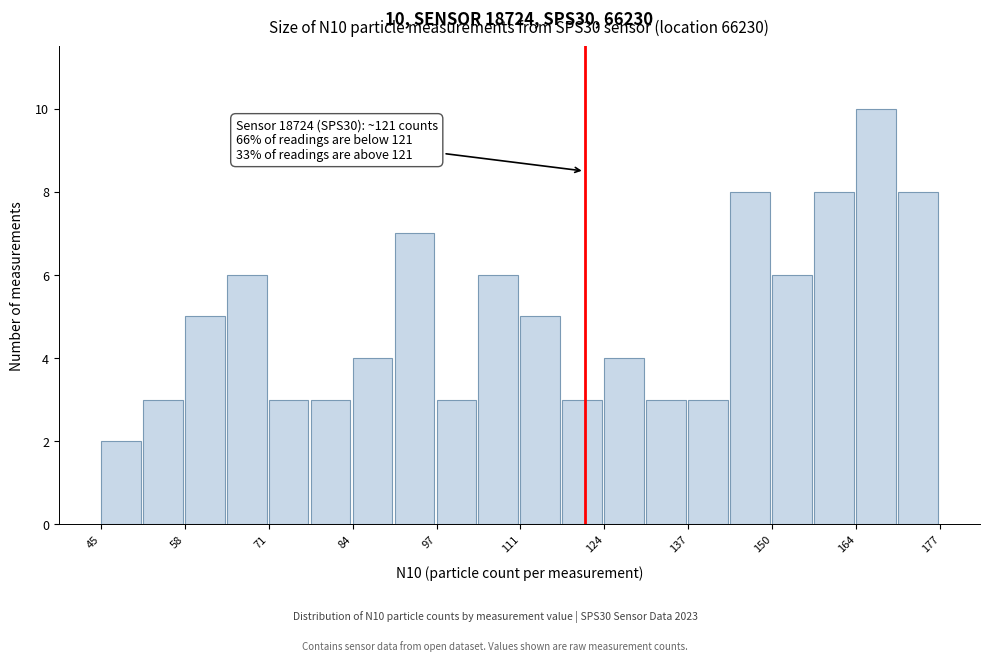

Around what value on the x-axis is the tallest bar? Give the approximate position of its centre, as read against the axis.

168